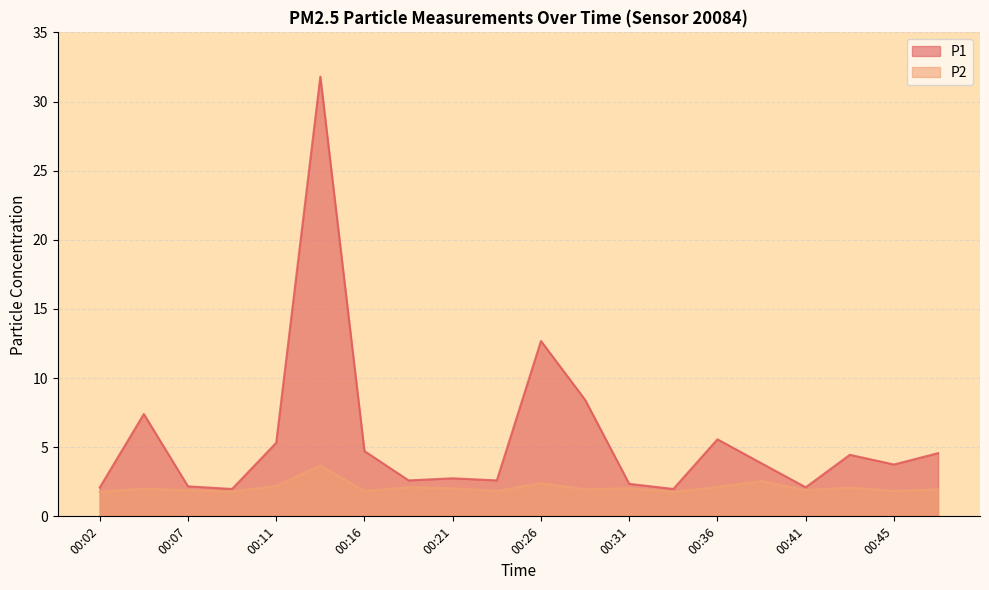

Reading right to left, what are all the values shown in this chart?

P1: 00:48=4.6	00:45=3.8	00:43=4.5	00:41=2.1	00:38=3.8	00:36=5.6	00:33=2.0	00:31=2.4	00:28=8.4	00:26=12.7	00:24=2.6	00:21=2.8	00:19=2.6	00:16=4.7	00:14=31.8	00:11=5.3	00:09=2.0	00:07=2.2	00:04=7.4	00:02=2.1
P2: 00:48=1.9	00:45=1.8	00:43=2.1	00:41=1.9	00:38=2.5	00:36=2.1	00:33=1.8	00:31=2.0	00:28=1.9	00:26=2.4	00:24=1.8	00:21=2.0	00:19=2.1	00:16=1.8	00:14=3.7	00:11=2.2	00:09=1.8	00:07=1.9	00:04=2.0	00:02=1.8